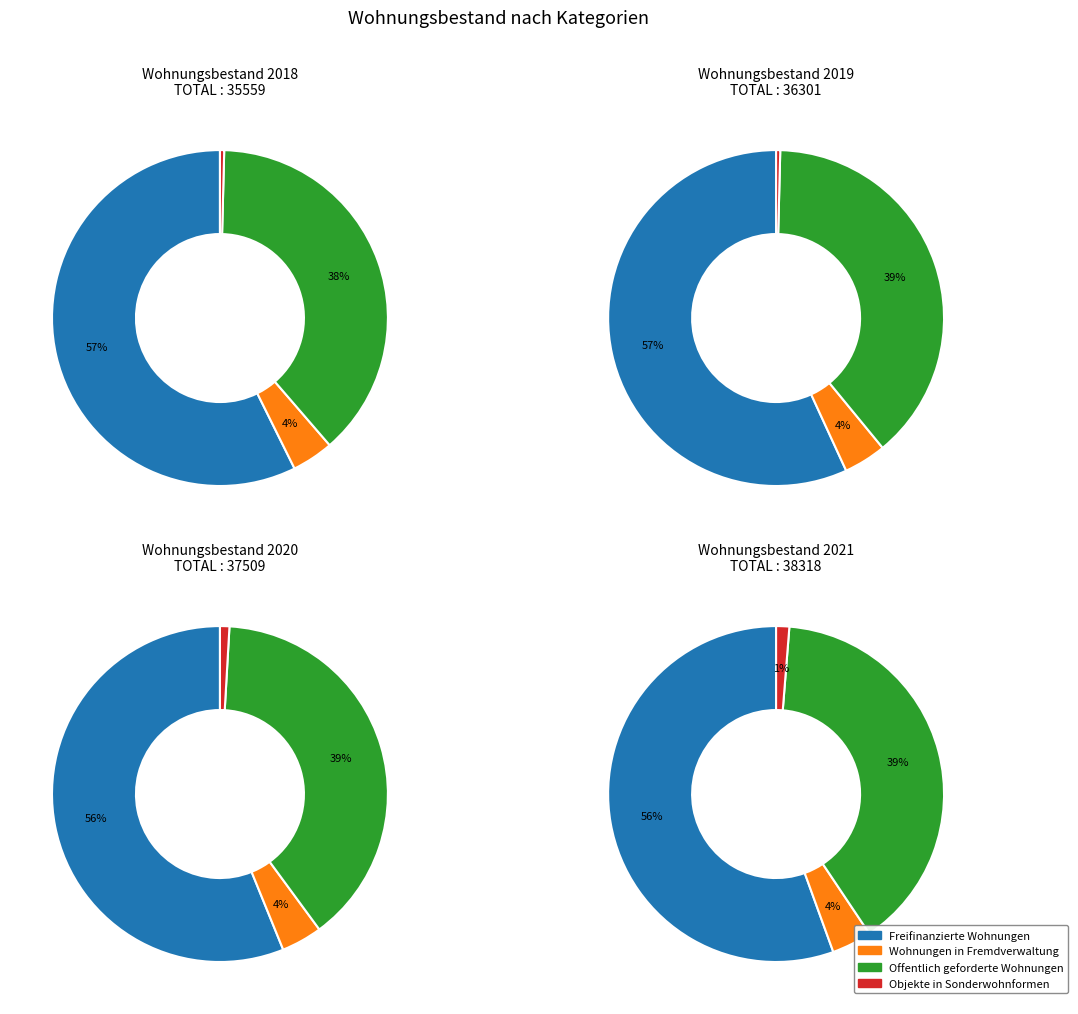

Rank the series by their maximum value, from highest to lowest.

Freifinanzierte Wohnungen, Offentlich geforderte Wohnungen, Wohnungen in Fremdverwaltung, Objekte in Sonderwohnformen